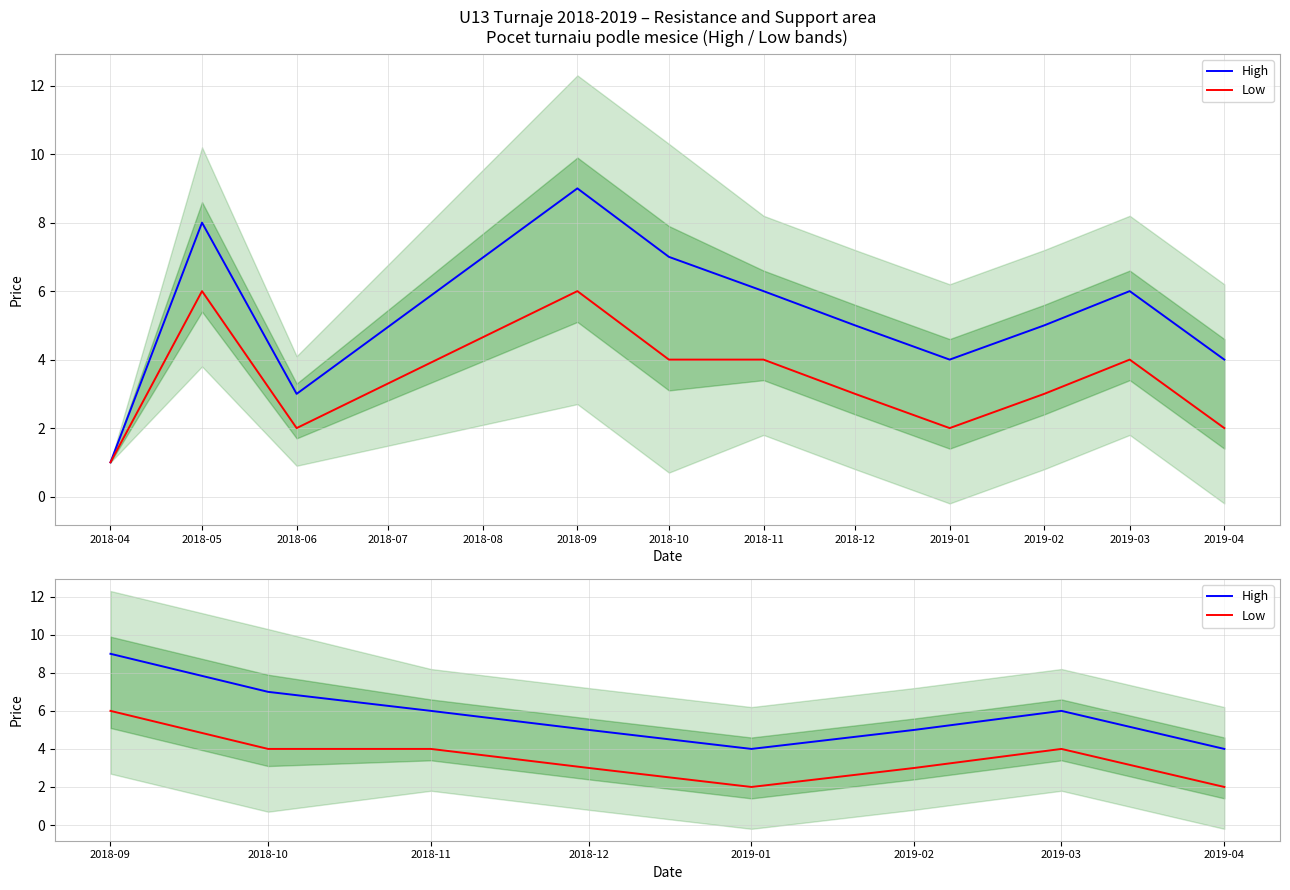

How many High values are between 5 and 7?

5